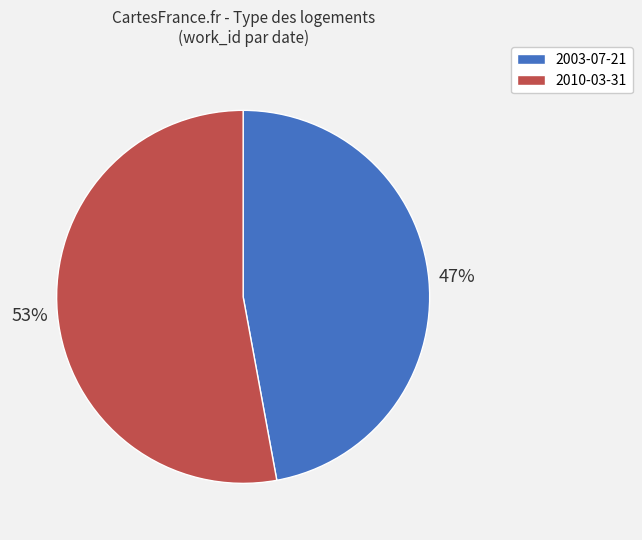

Is 2010-03-31 the majority of the pie?

Yes